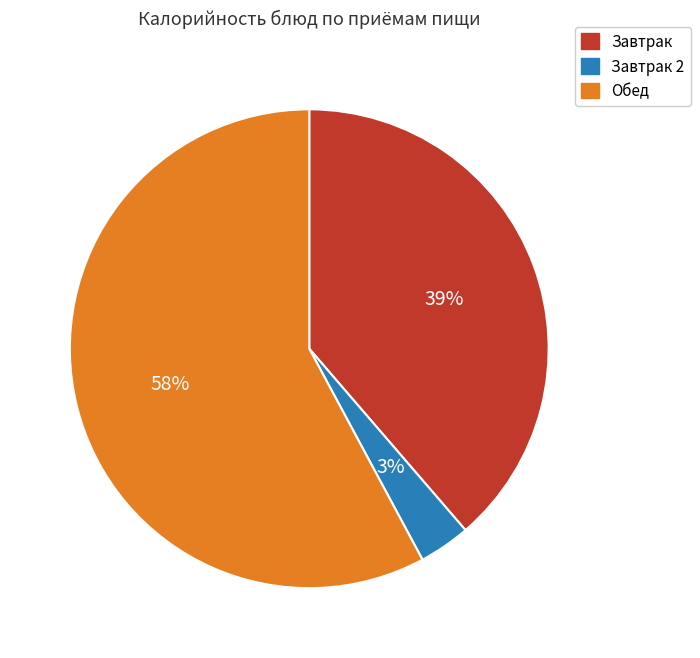

What is the smallest slice in the pie chart?

Завтрак 2